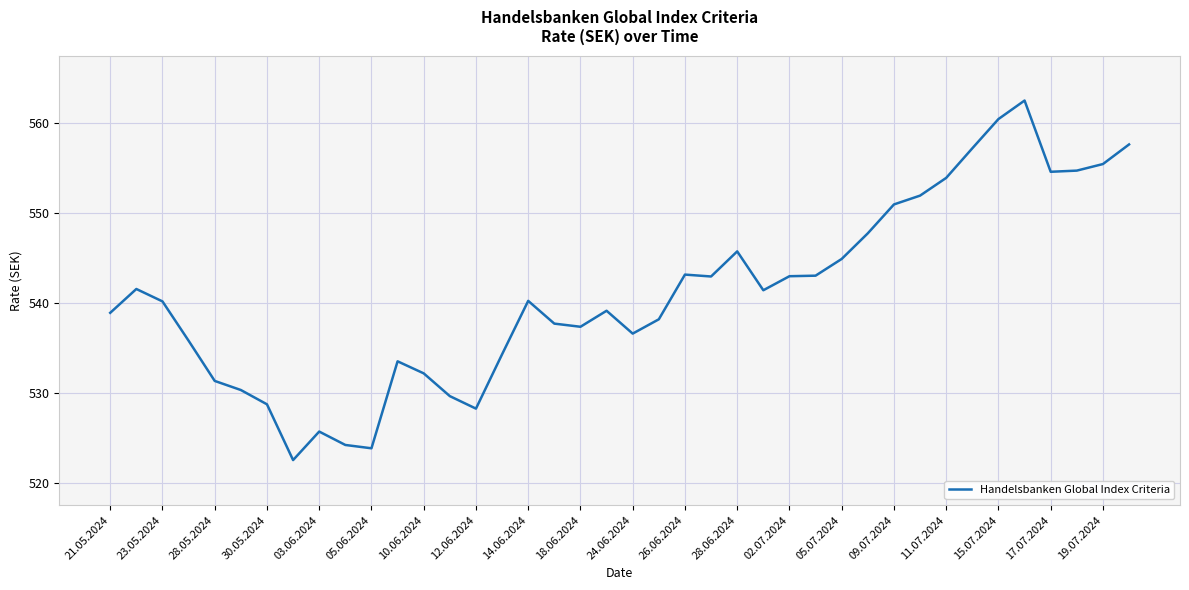

What is the minimum value shown in the chart?

522.5